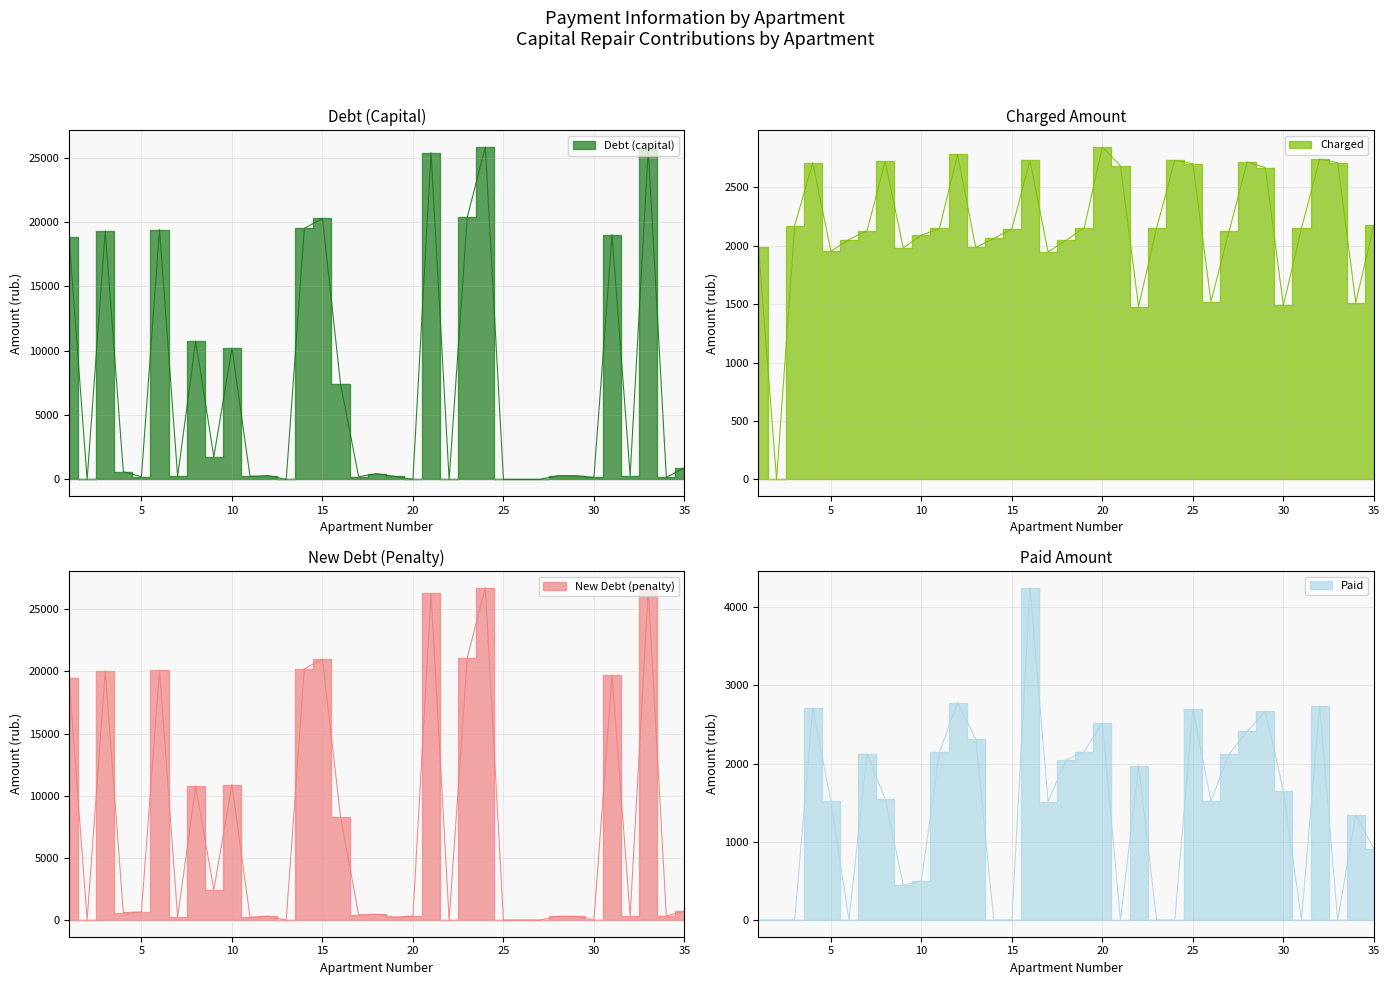

List the series in order of their peak value, lowest first.

Charged, Paid, Debt (capital), New Debt (penalty)